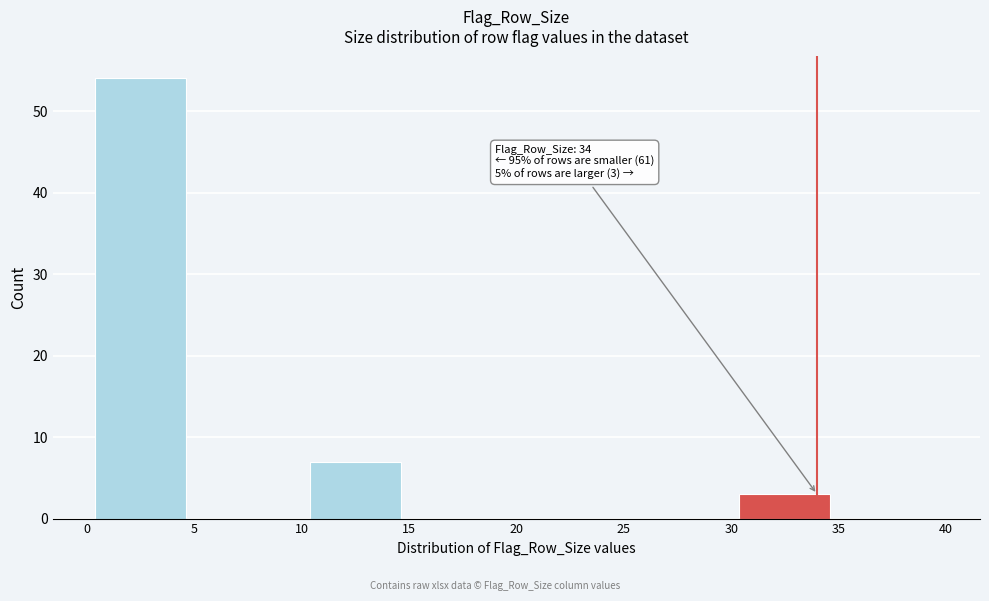

Which range on the x-axis has the tallest bar?

0 to 5